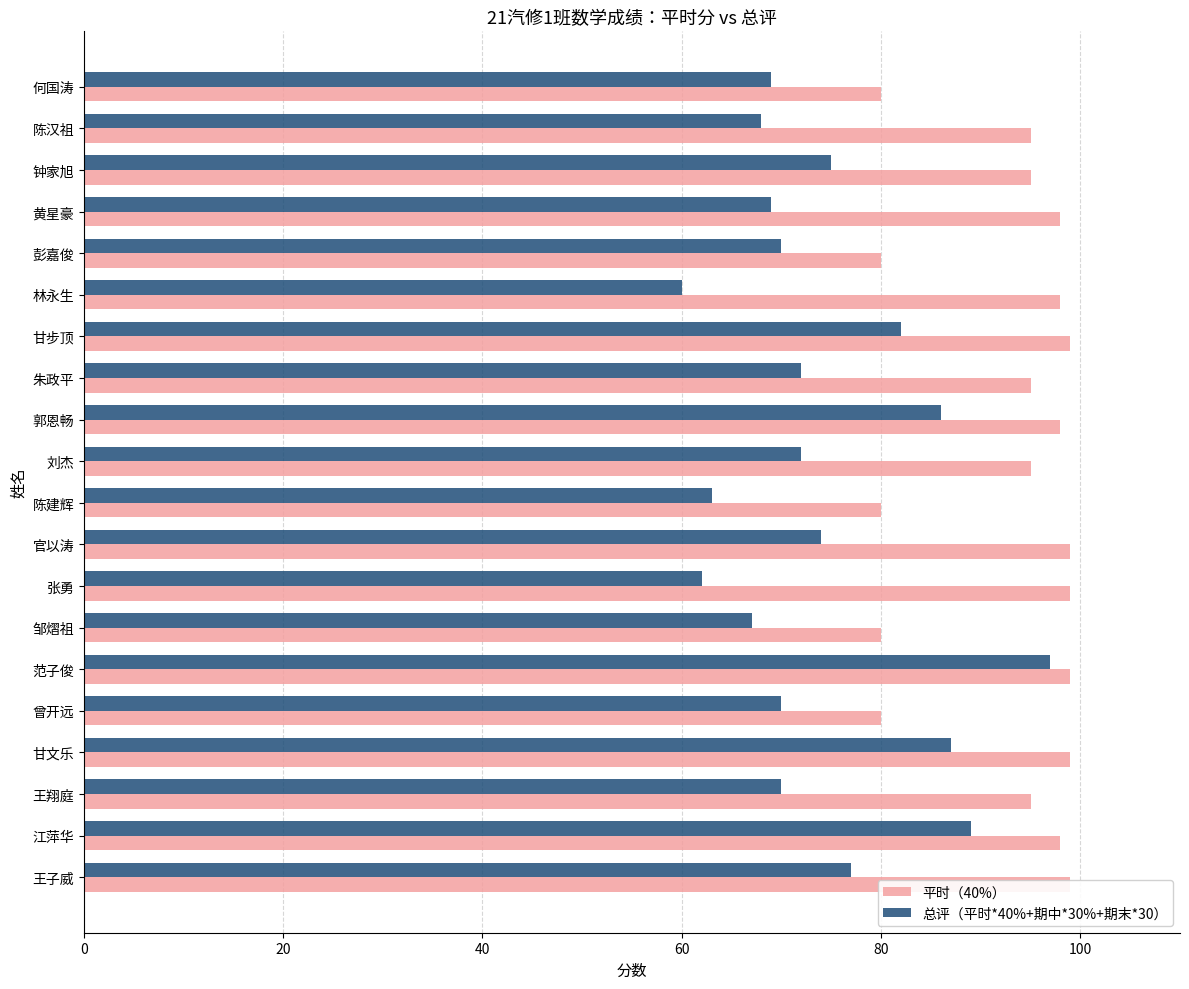

Reading left to right, transcribe all the data shown in this chart.

平时（40%）: 99	98	95	99	80	99	80	99	99	80	95	98	95	99	98	80	98	95	95	80
总评（平时*40%+期中*30%+期末*30）: 77	89	70	87	70	97	67	62	74	63	72	86	72	82	60	70	69	75	68	69